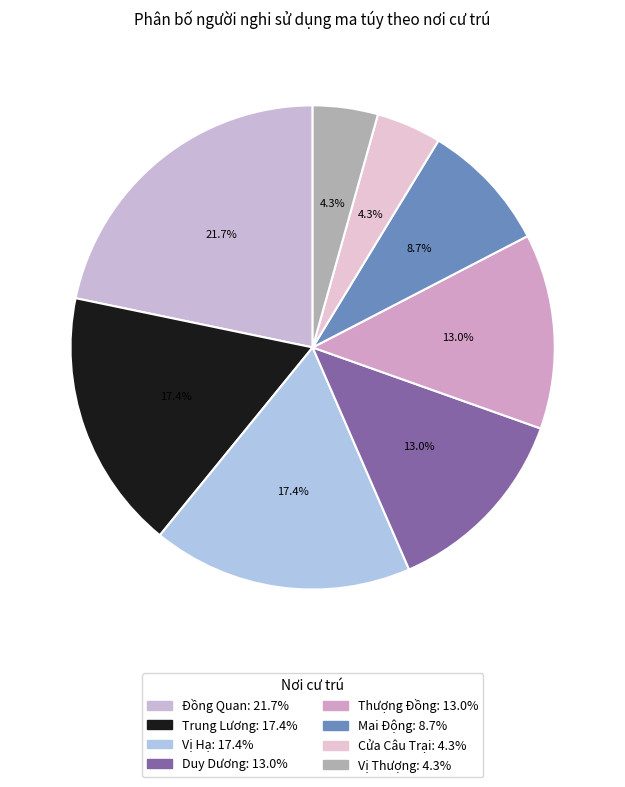

What percentage is NOT represented by Vị Thượng?

95.7%